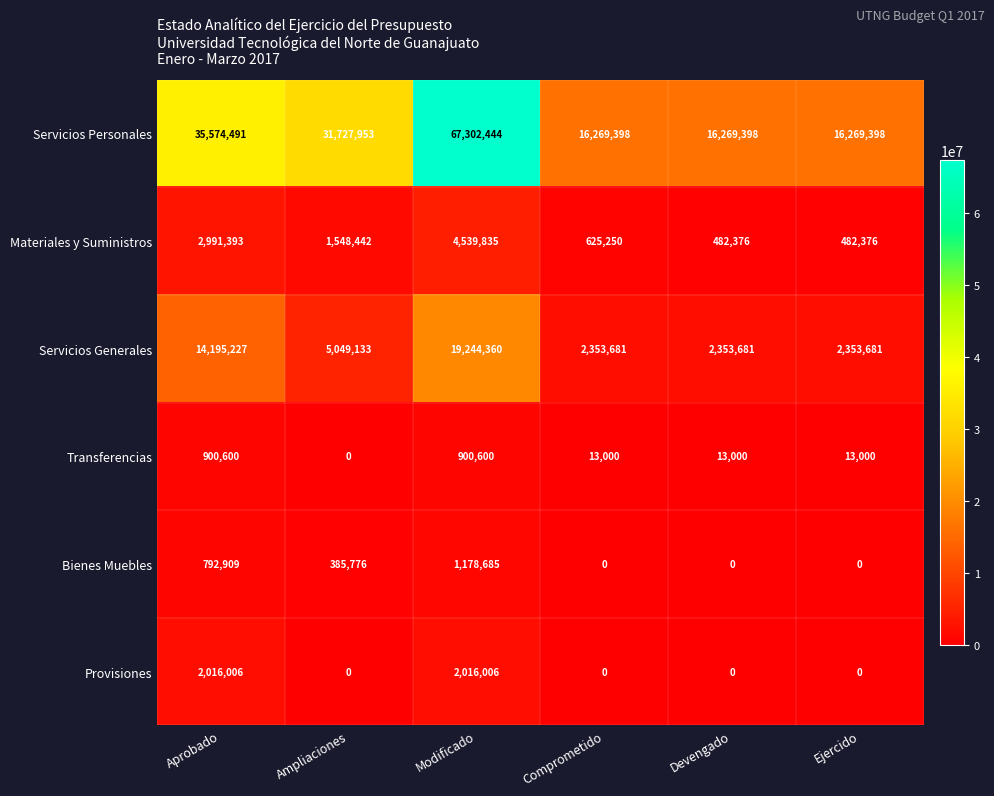

What is the total value across all series at Modificado?

95181930